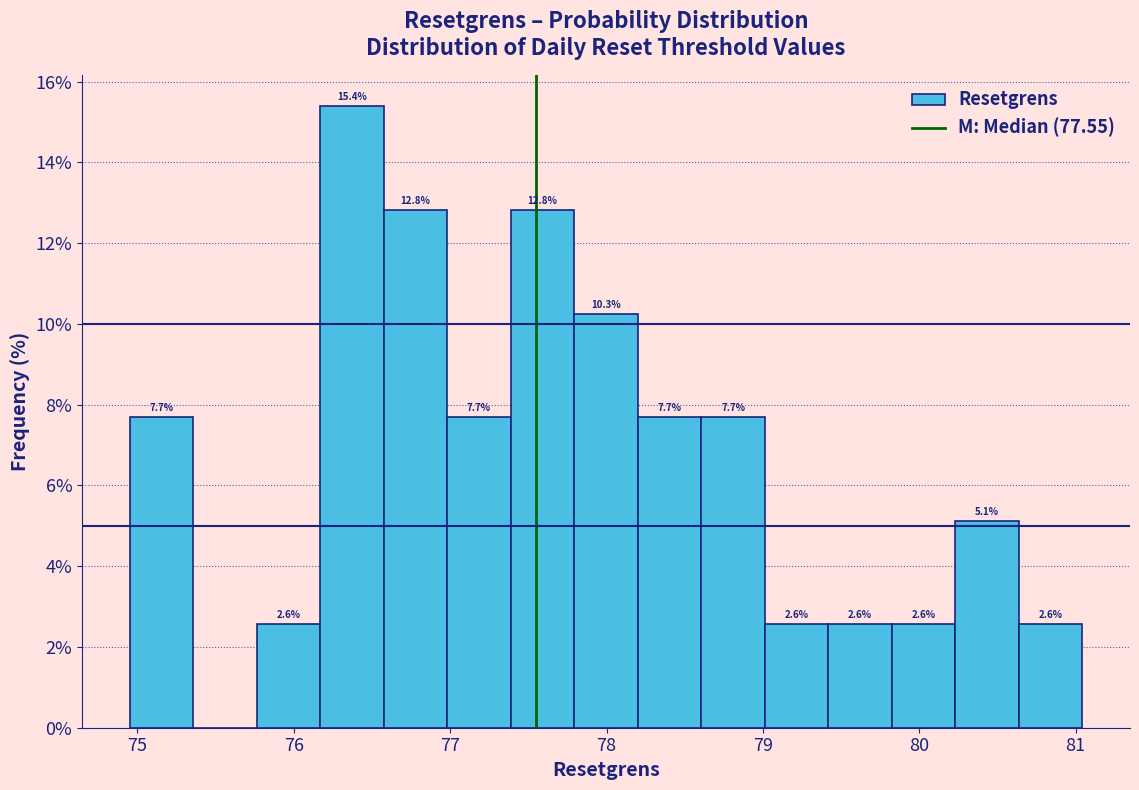

Which range on the x-axis has the tallest bar?

76.2 to 76.6